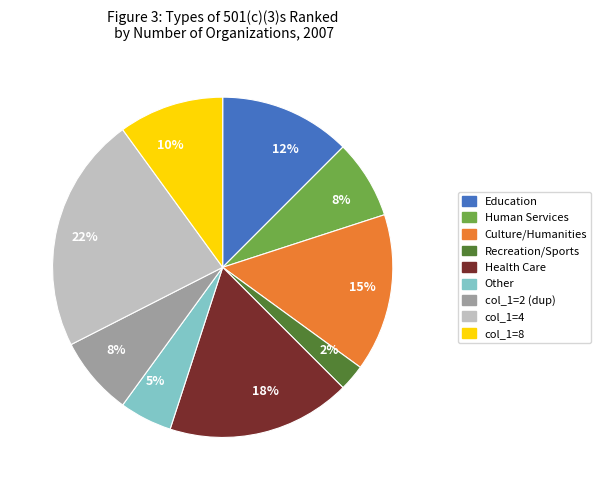

Between col_1=4 and Other, which is larger?

col_1=4